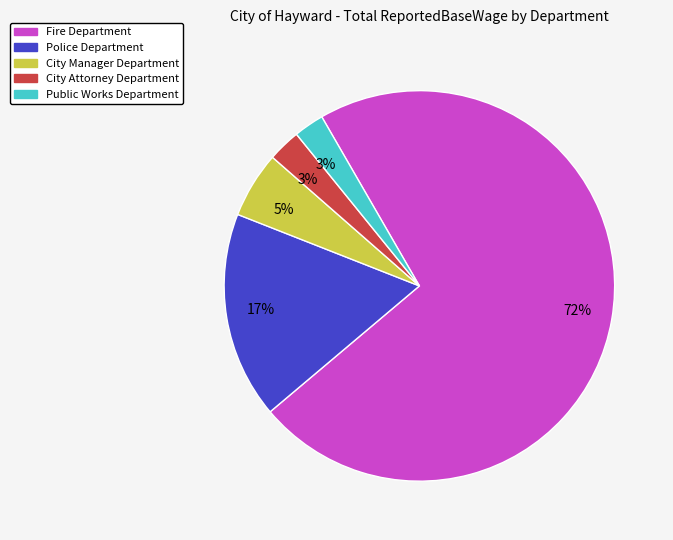

Is there any slice that represents more than half of the pie?

Yes